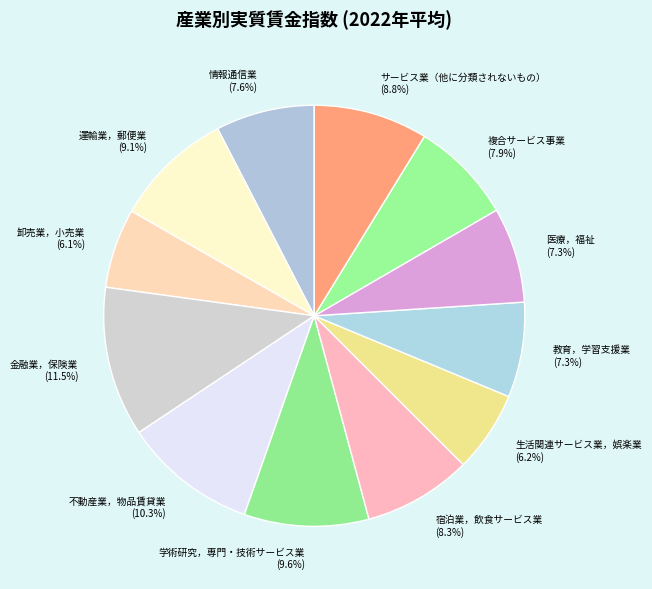

To the nearest percent, what is the difference between the largest and smallest slice percentages?

5%